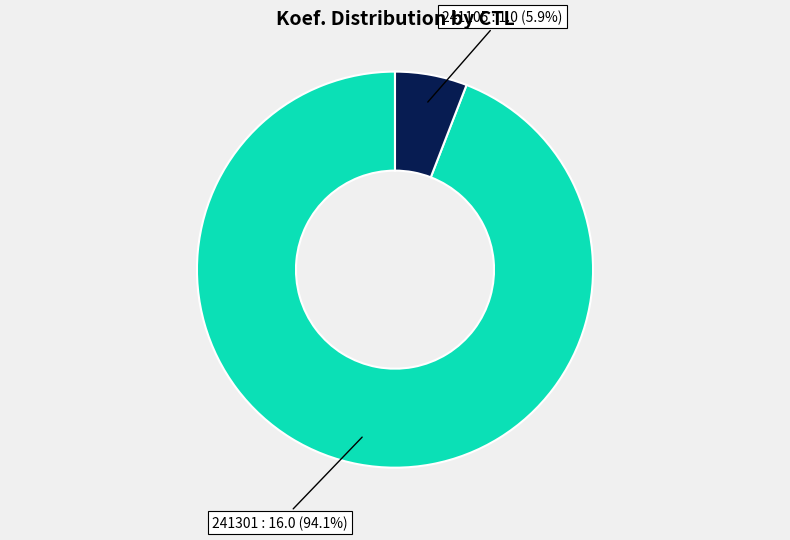

Is there any slice that represents more than half of the pie?

Yes